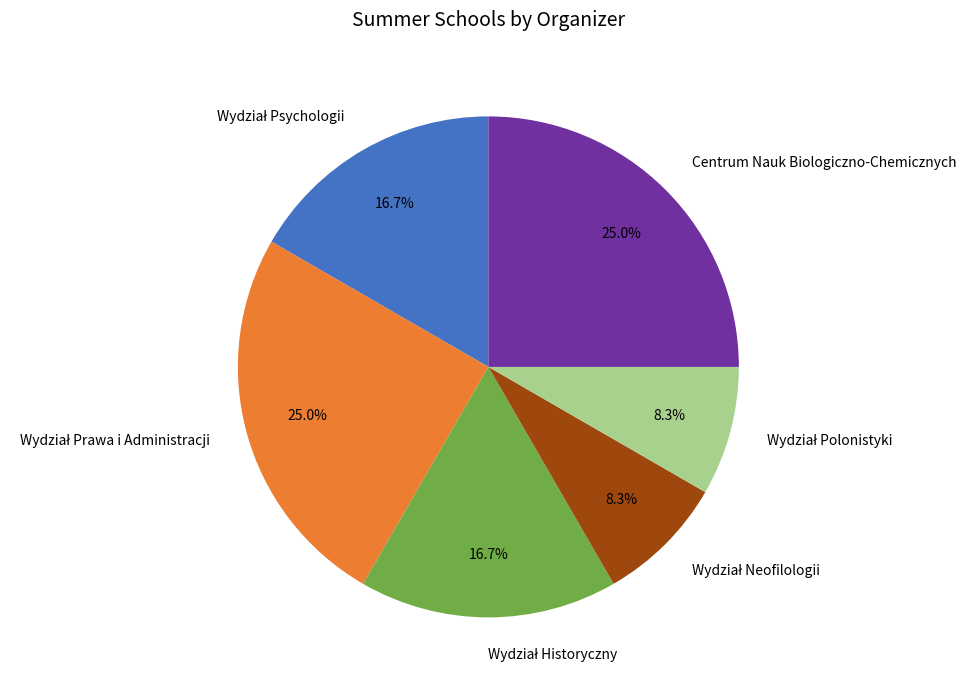

How much of the chart is everything except Centrum Nauk Biologiczno-Chemicznych?

75.0%